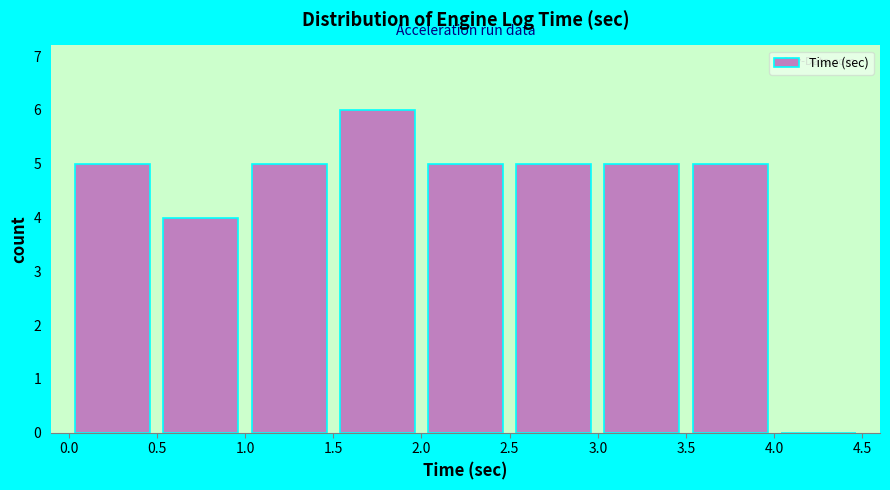

Over which range of the x-axis is the bar tallest?

1.5 to 2.0